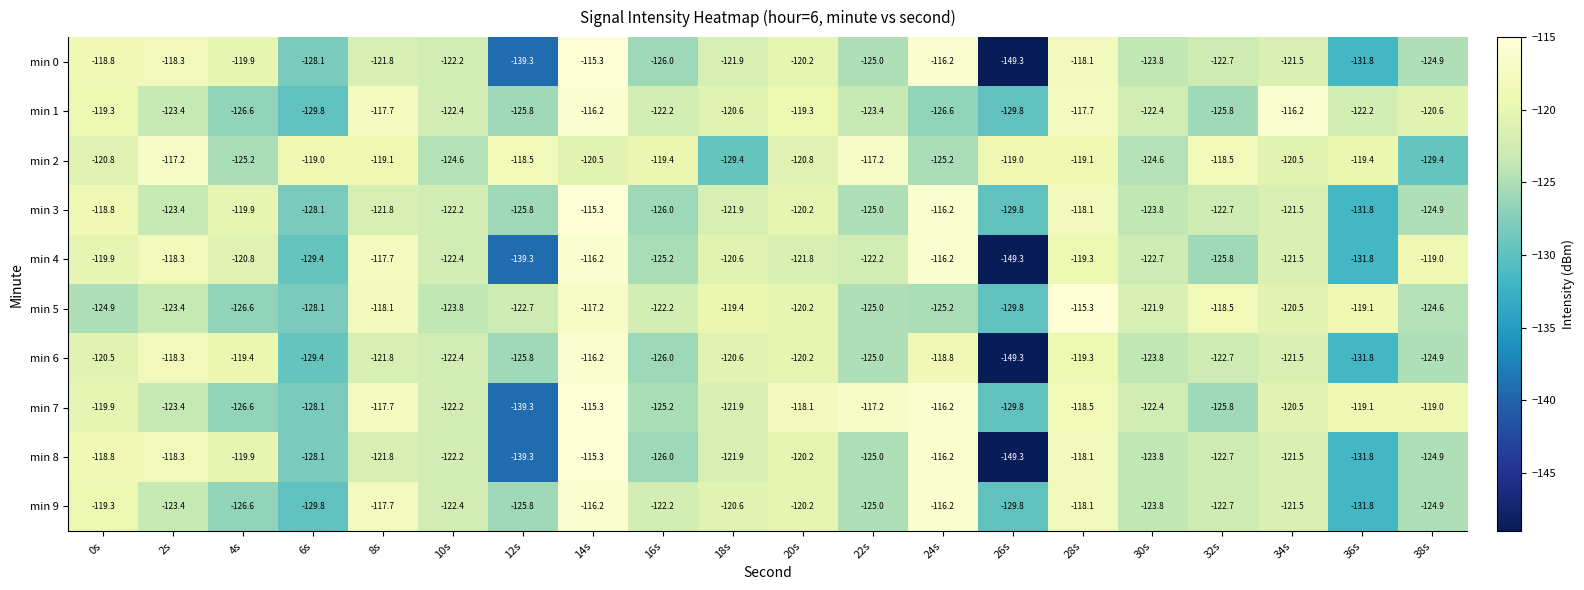

Which series has the largest total across all categories?

min 2